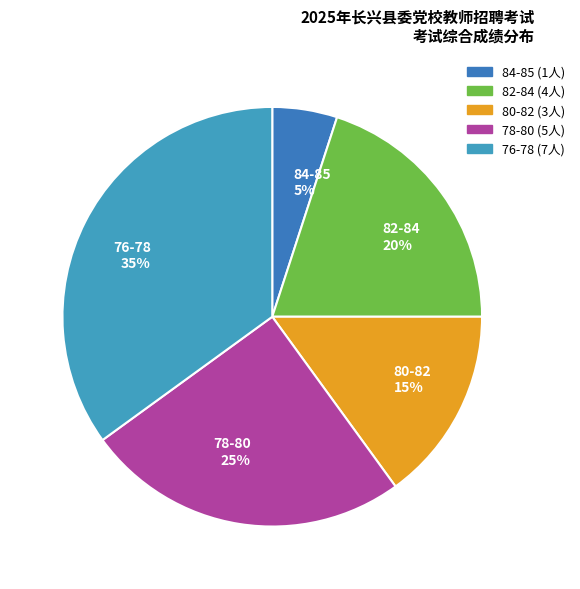

Is there a majority slice in this chart?

No